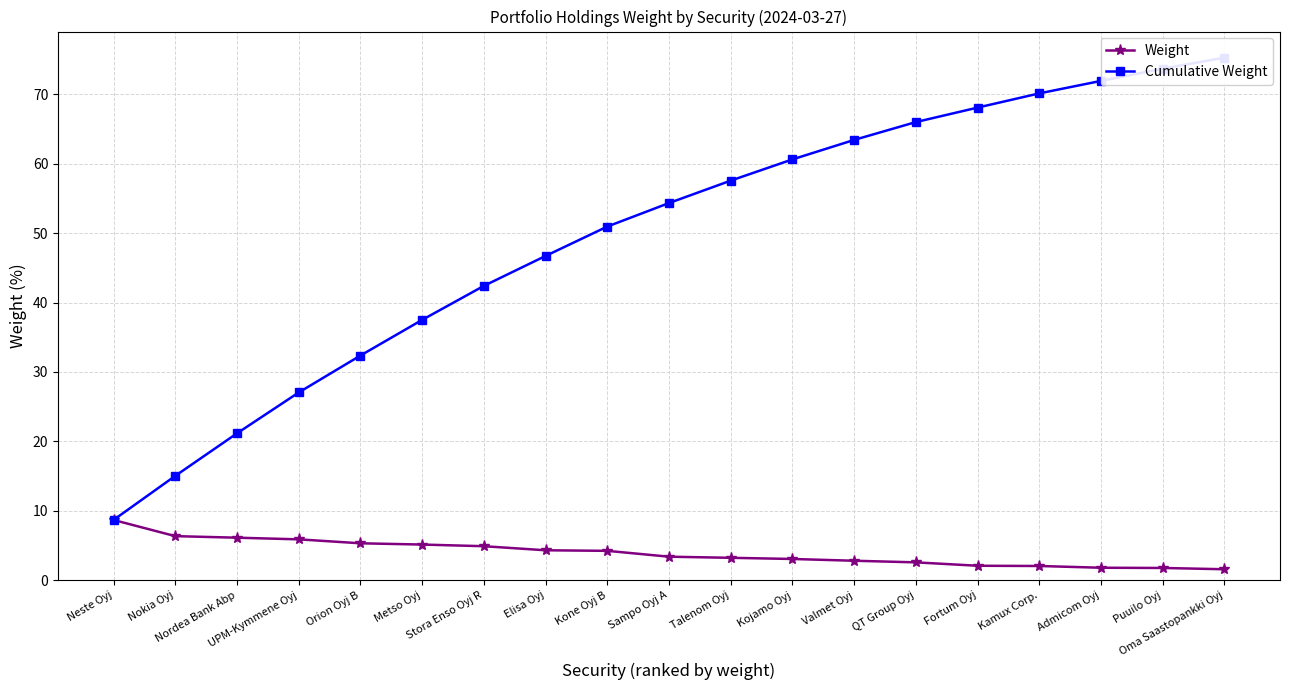

Rank the series by their average value, from highest to lowest.

Cumulative Weight, Weight